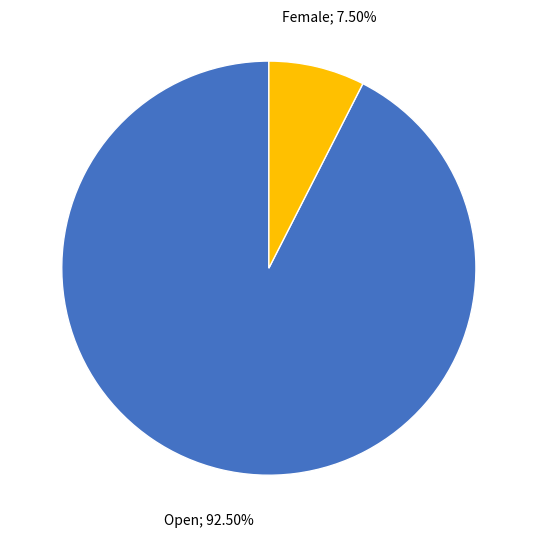

Is there a majority slice in this chart?

Yes